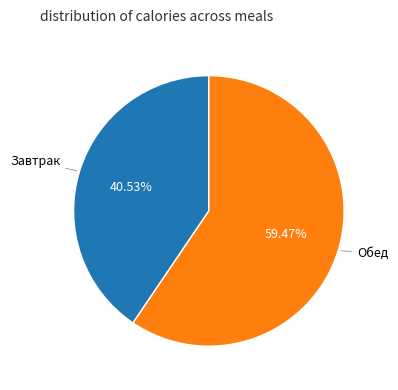

Is there a majority slice in this chart?

Yes